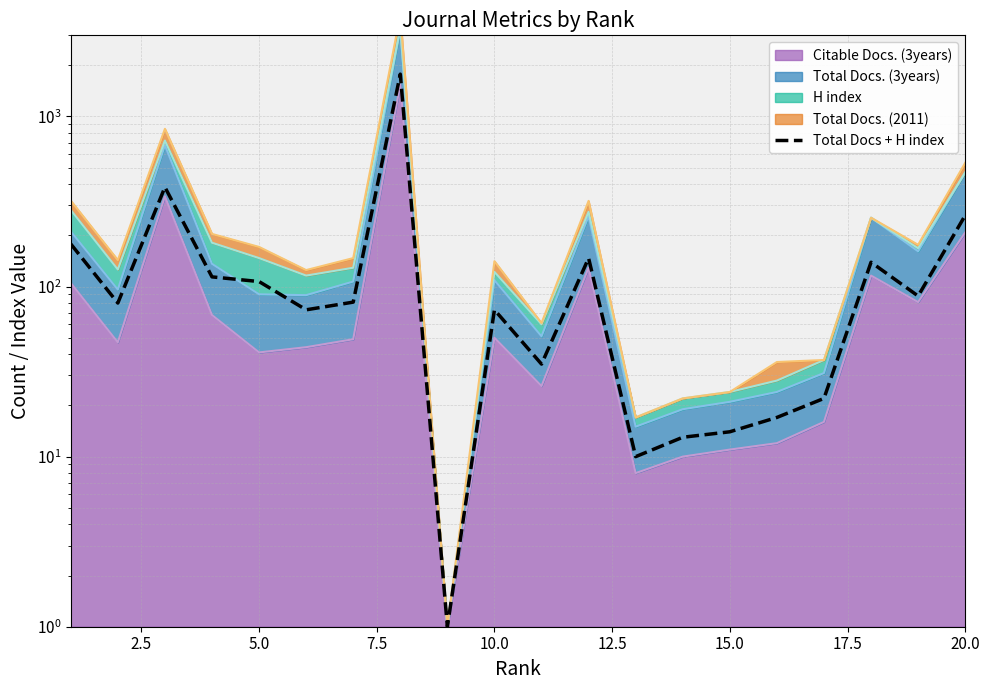

What is the difference between the second highest and second lowest values?

374